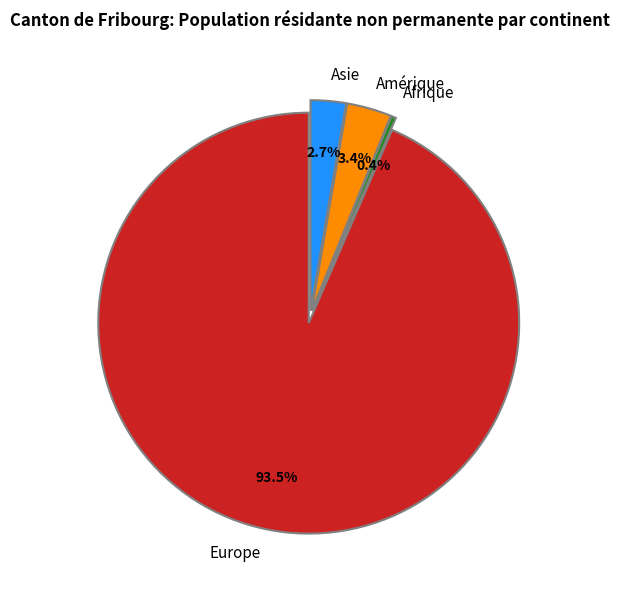

What percentage is the Amérique slice, to the nearest percent?

3%